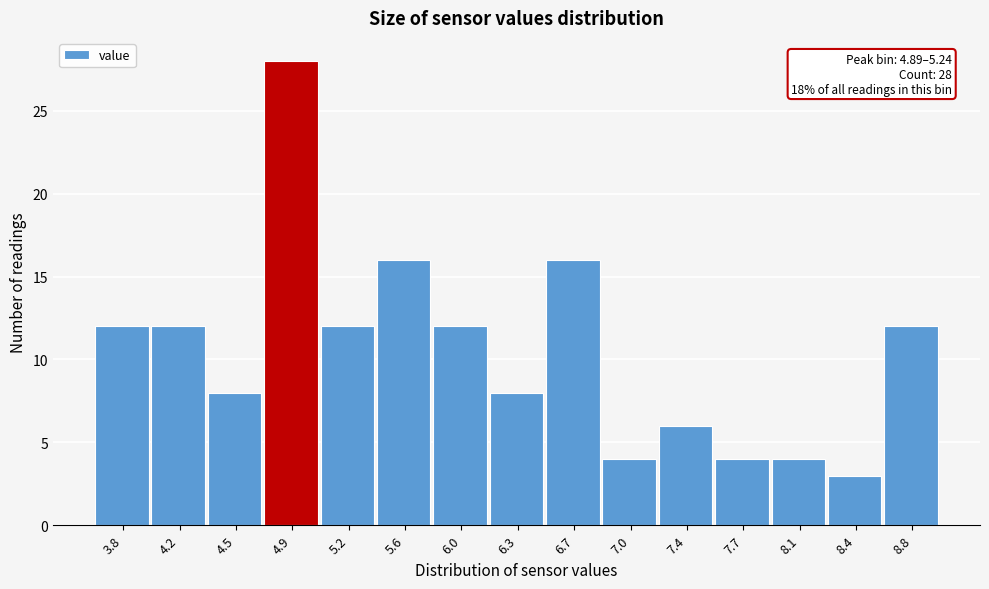

Reading left to right, what are all the values shown in this chart?

12	12	8	28	12	16	12	8	16	4	6	4	4	3	12